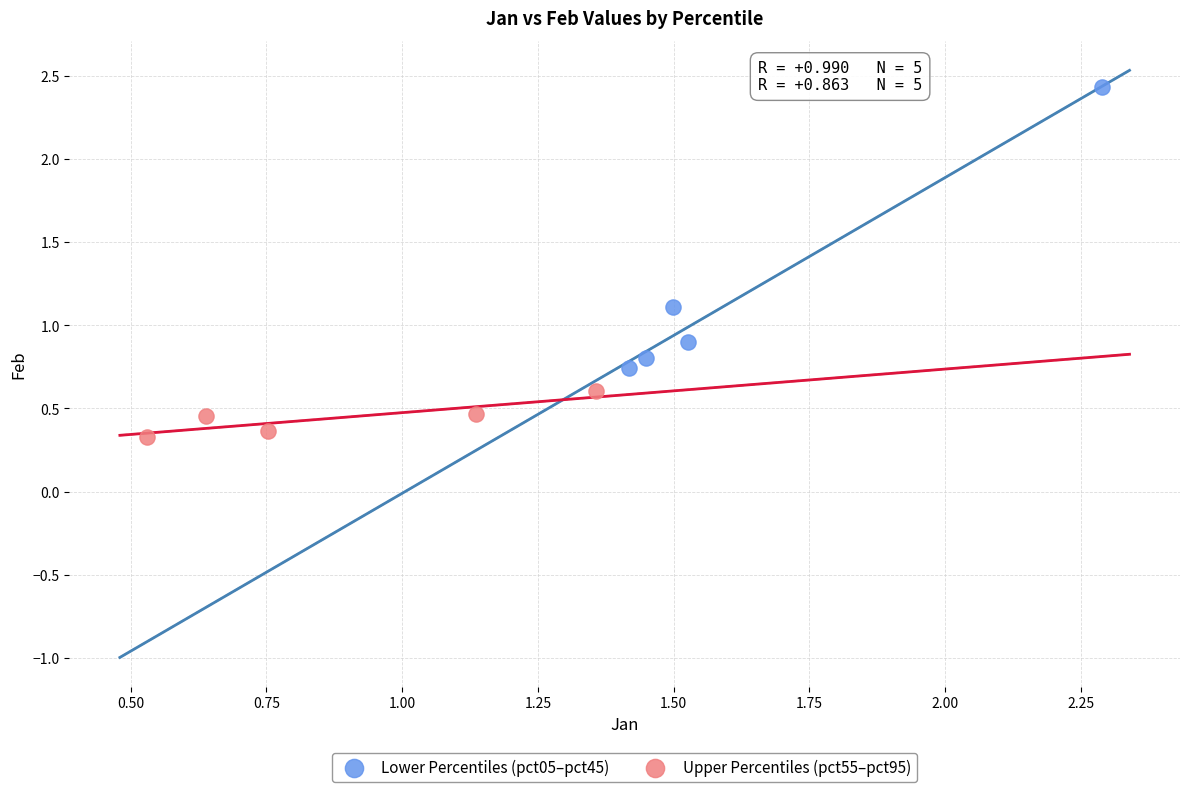

Which series has the largest Y range (max minus min)?

Lower Percentiles (pct05–pct45)